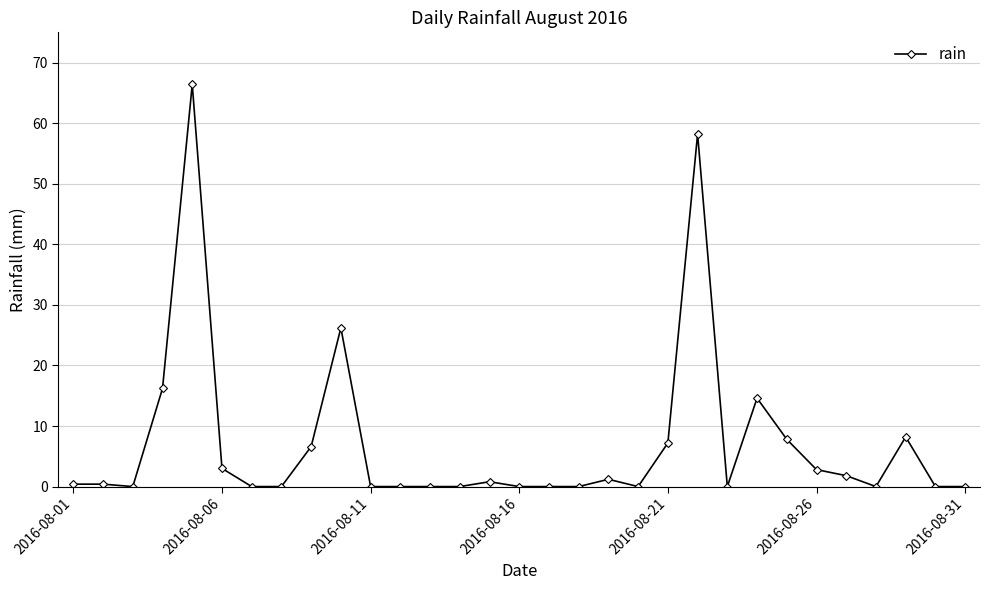

What is the difference between the maximum and minimum values?

66.4